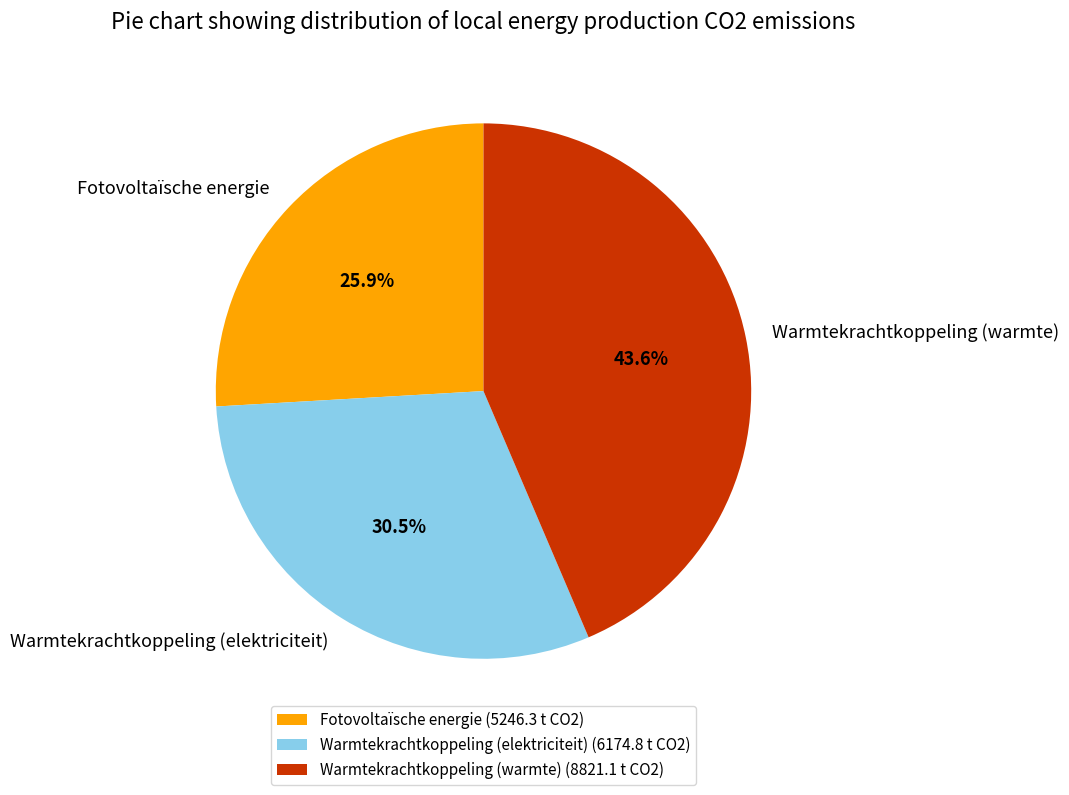

True or false: Warmtekrachtkoppeling (elektriciteit) accounts for 36% of the total.

False